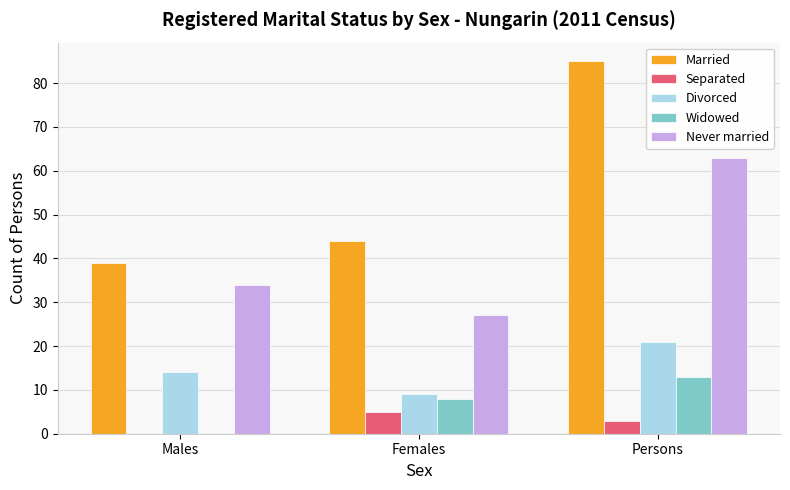

What is the maximum value for Divorced?

21